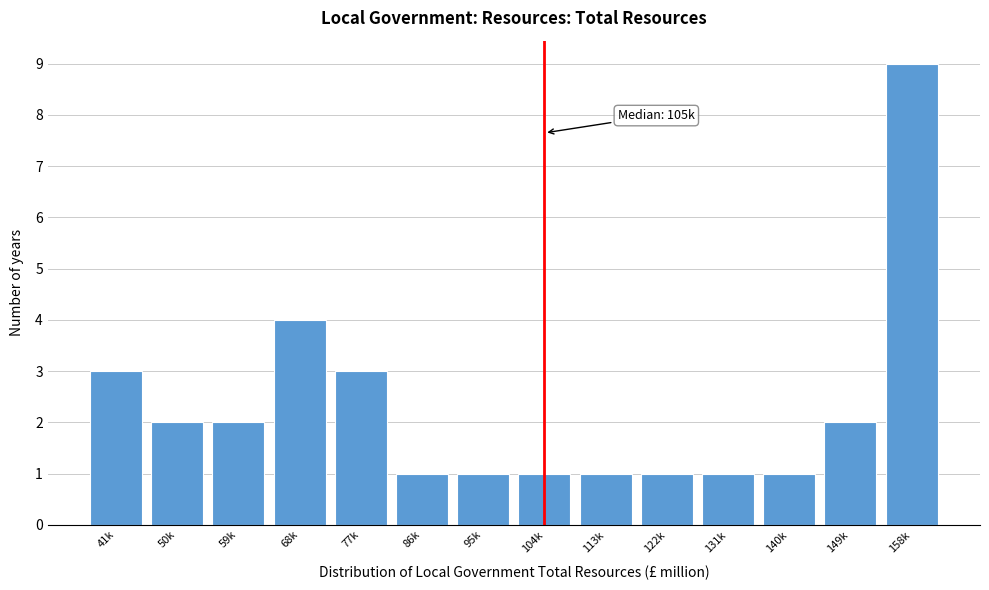

Reading left to right, transcribe all the data shown in this chart.

3	2	2	4	3	1	1	1	1	1	1	1	2	9